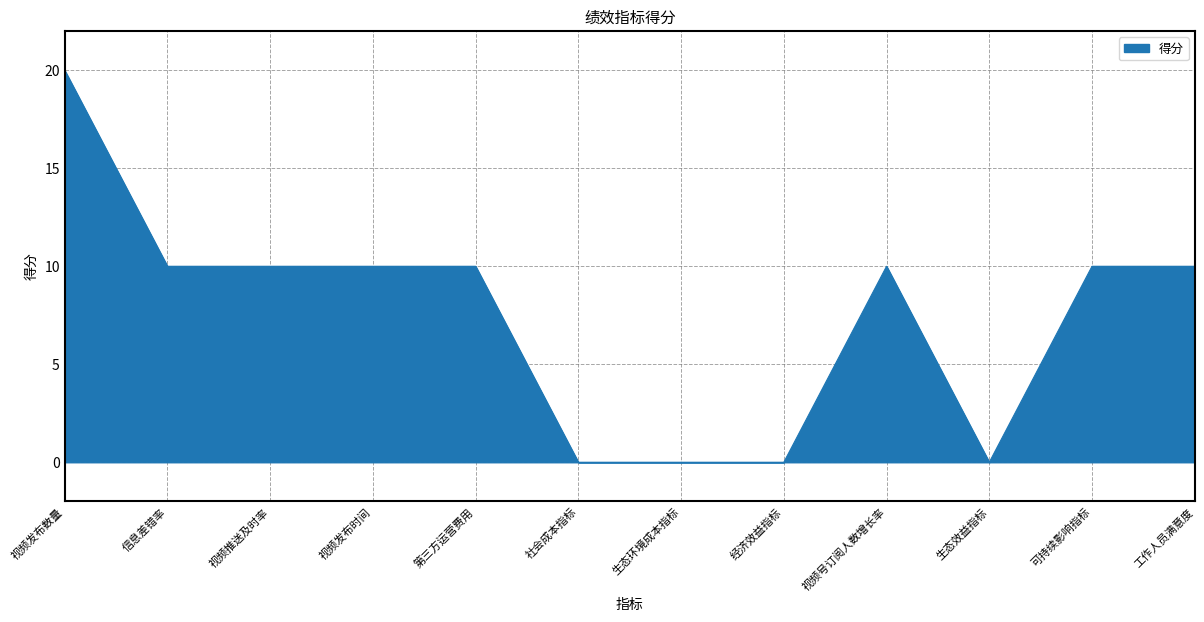

Which label corresponds to the largest value in the chart?

视频发布数量